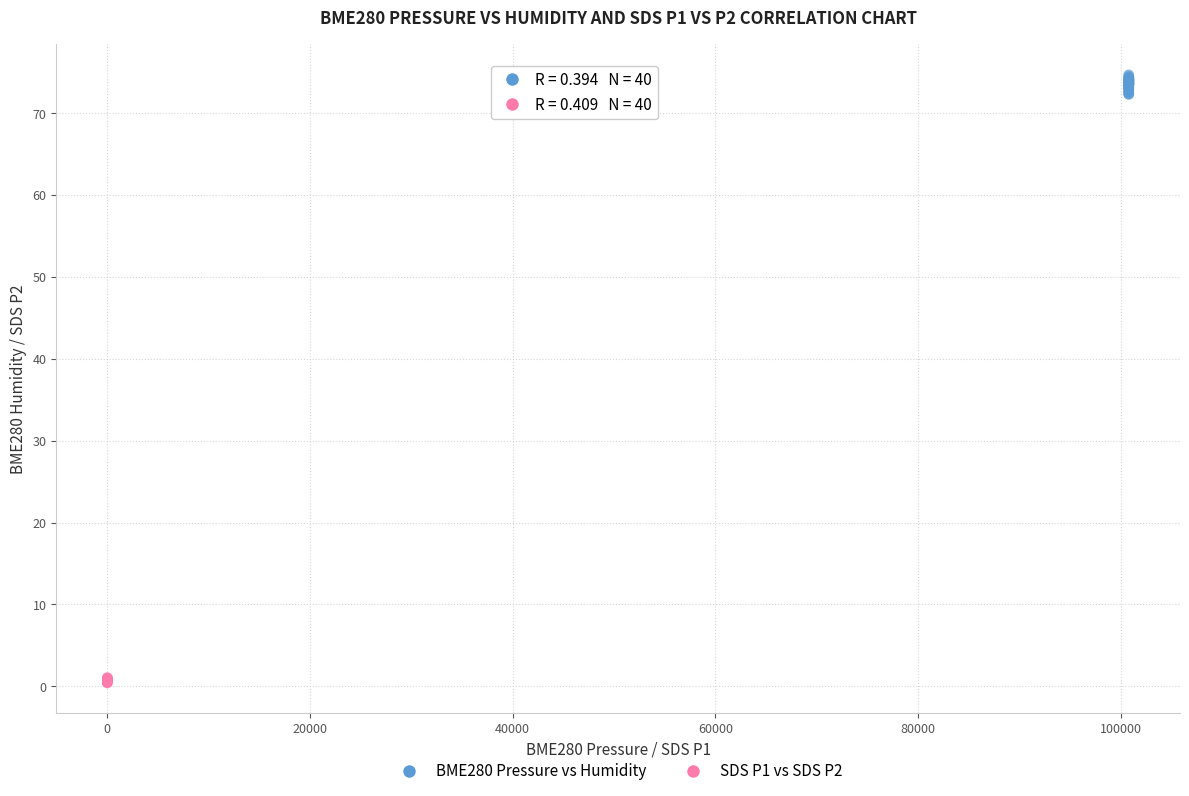

Which series contains the lowest Y value?

SDS P1 vs SDS P2